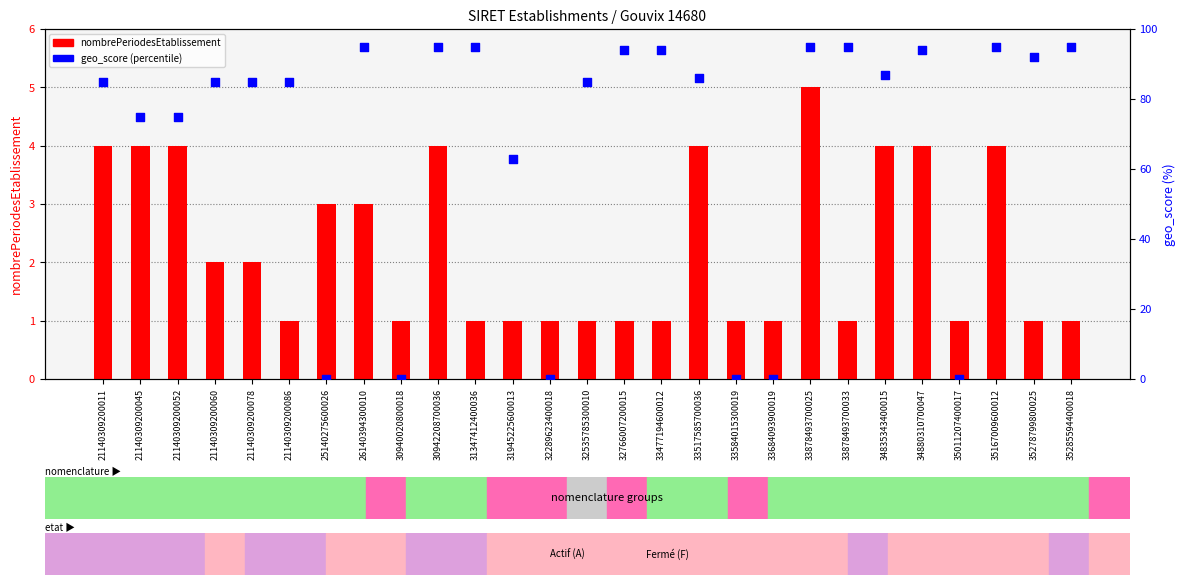

At which category is the sum across all series the highest?

33878493700025